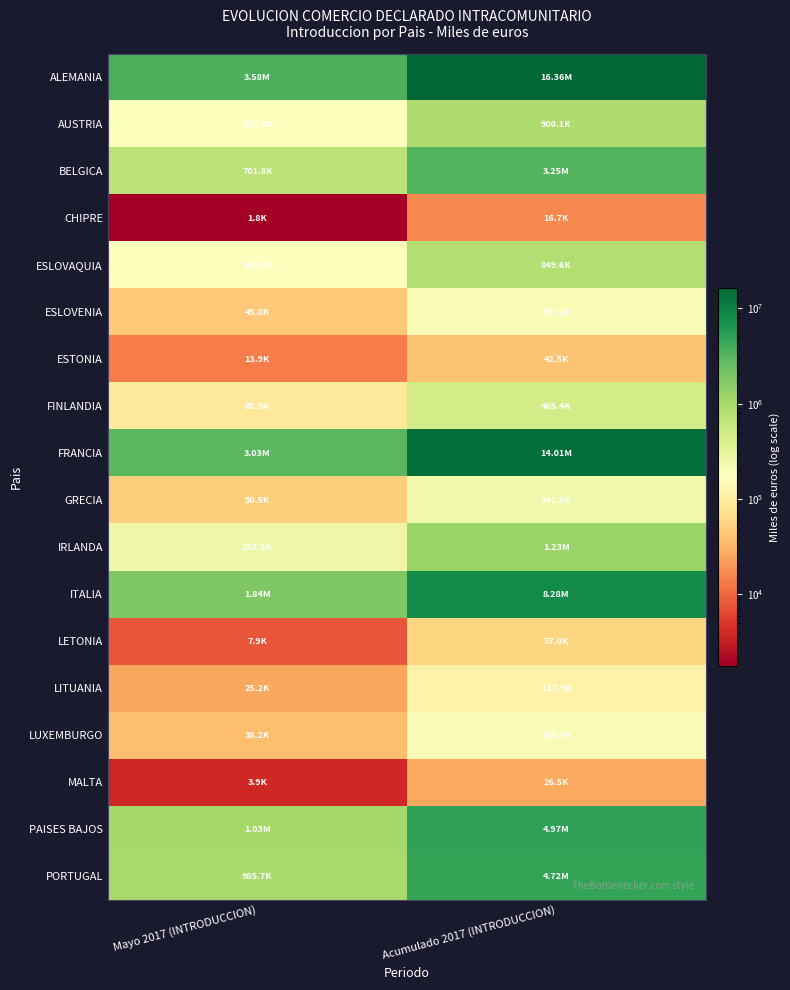

Which series has the widest spread of values?

ALEMANIA